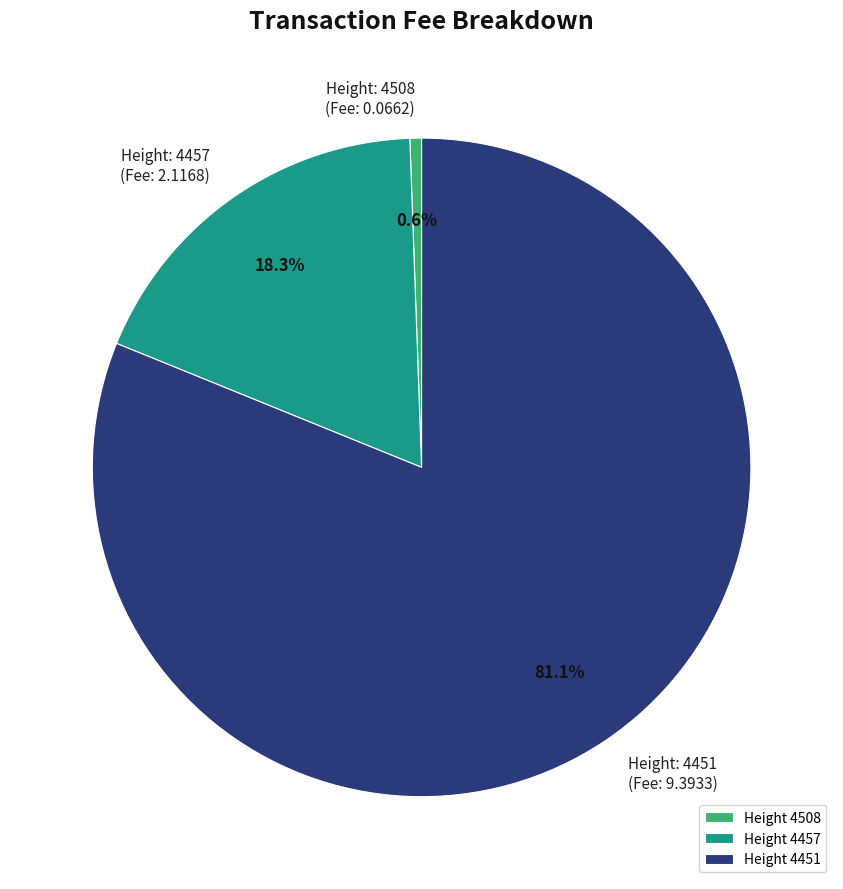

Combined, do Height 4451 and Height 4508 account for over 50%?

Yes